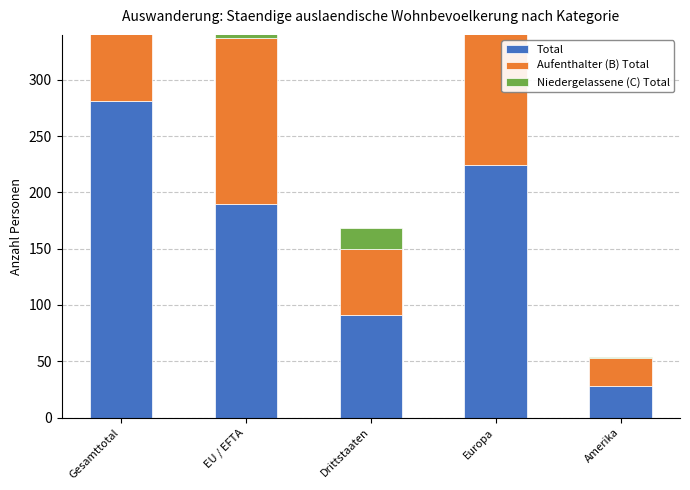

True or false: Niedergelassene (C) Total has a value of 15 at EU / EFTA.

False